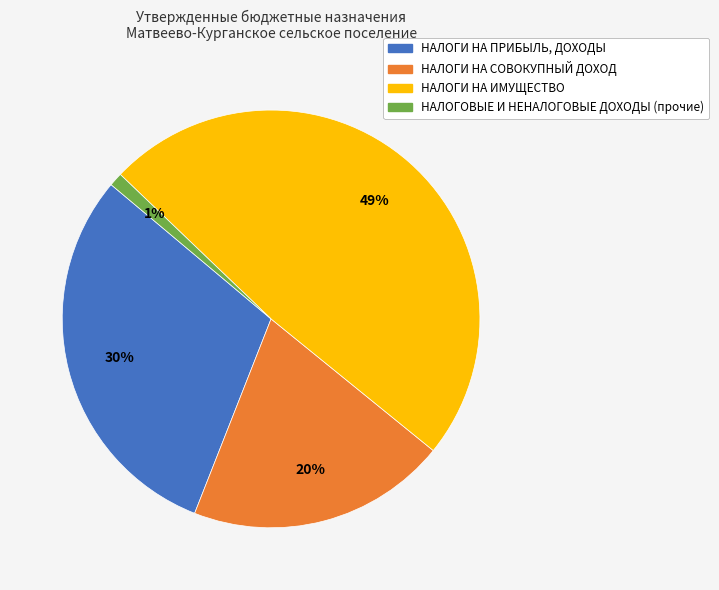

Count the number of slices in the pie.

4